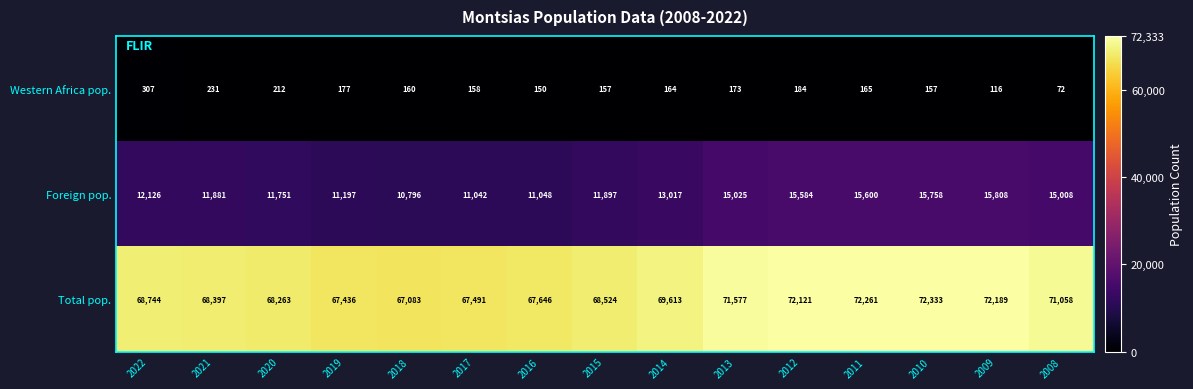

True or false: Total pop. has a value of 97687 at 2020.

False